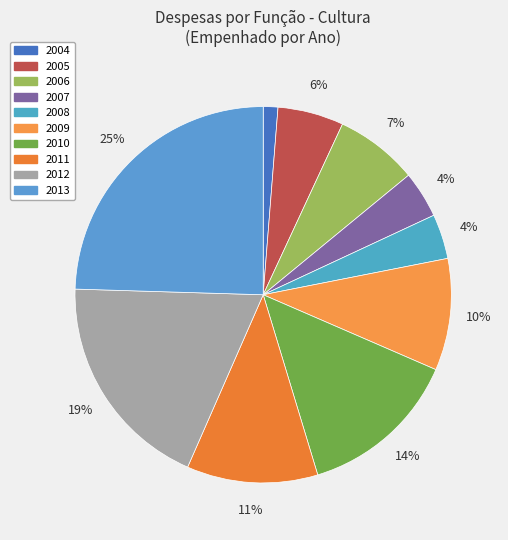

What percentage do 2008 and 2005 together represent?

9.5%